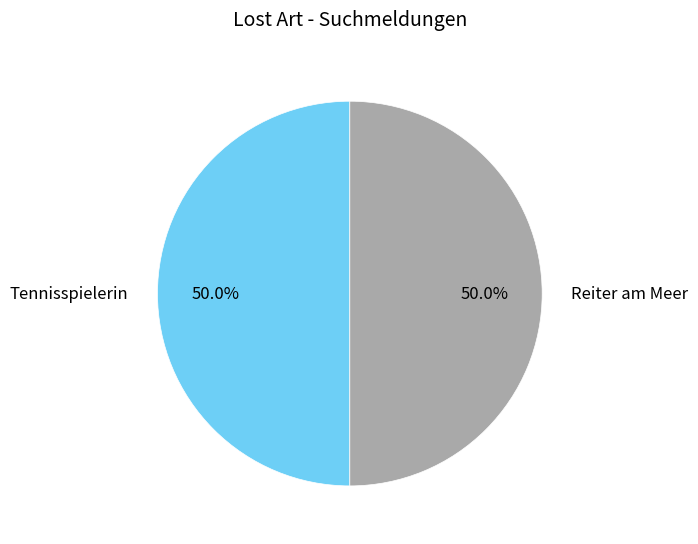

Which category has the biggest portion of the pie?

Reiter am Meer